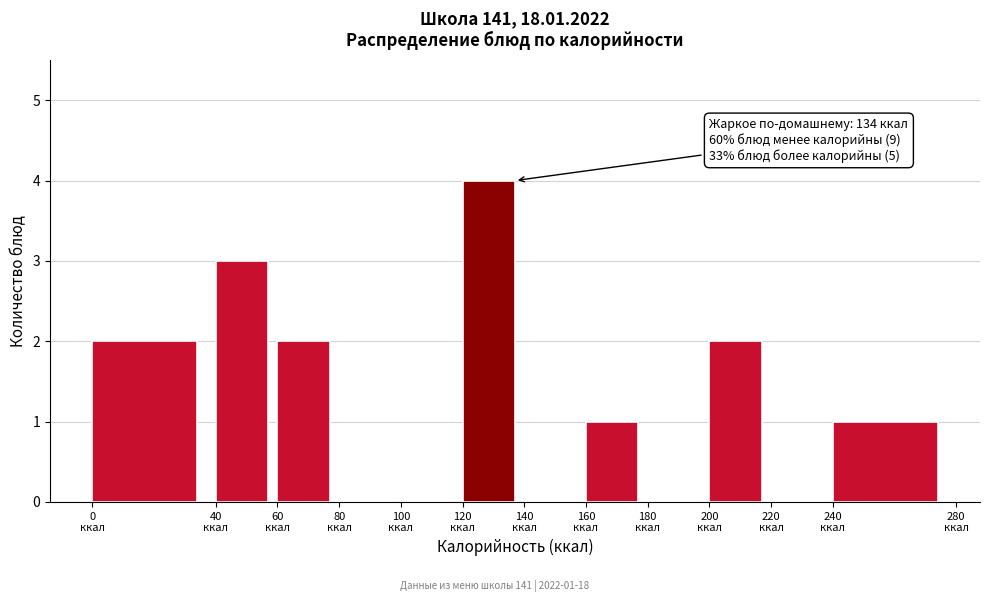

Which range on the x-axis has the tallest bar?

120 to 140